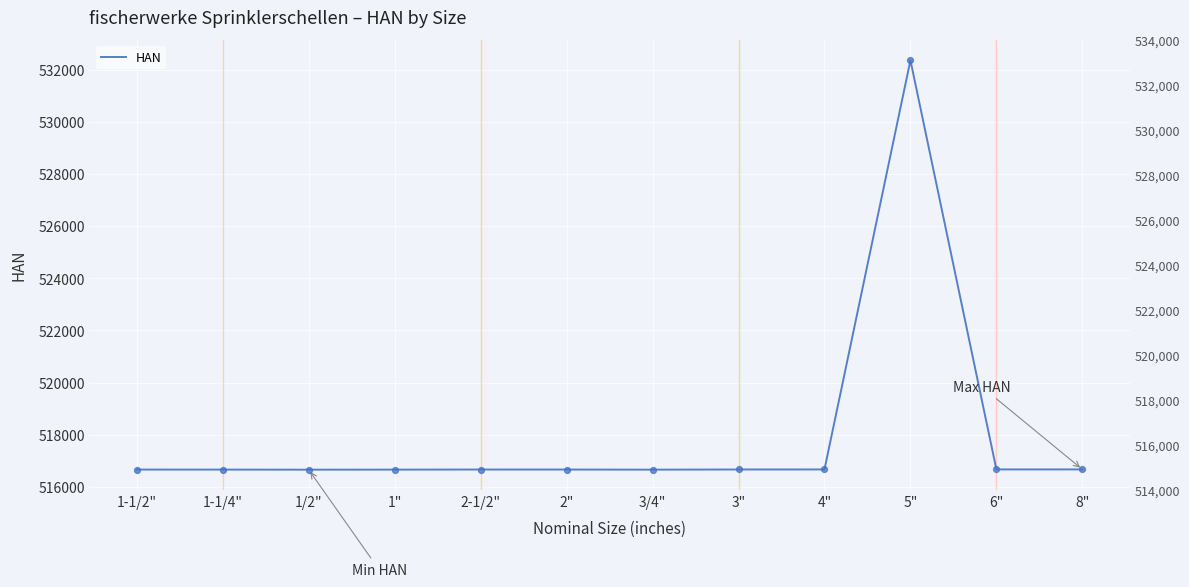

Approximately how many times larger is the value at 4" compared to 5"?

1.0